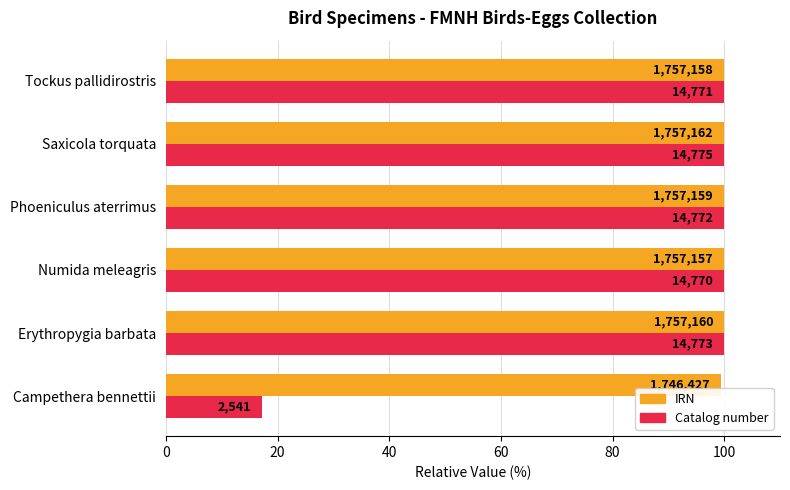

What is the maximum value shown in the chart?

100.0